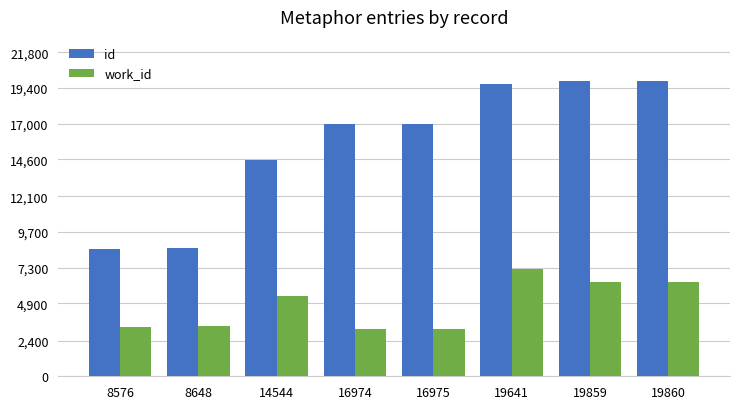

Rank the series by their maximum value, from highest to lowest.

id, work_id